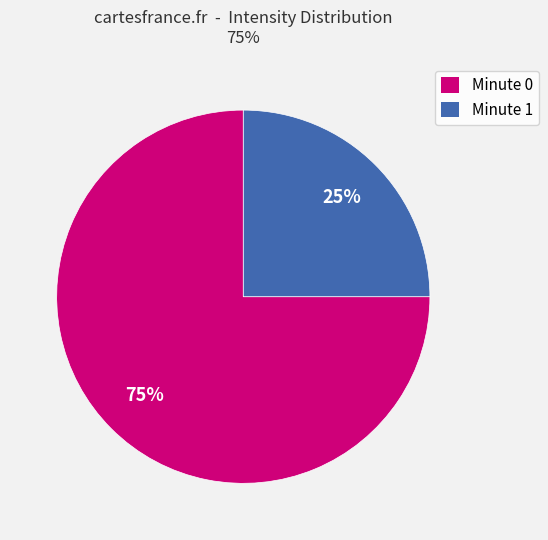

To the nearest percent, what is the average slice percentage?

50%